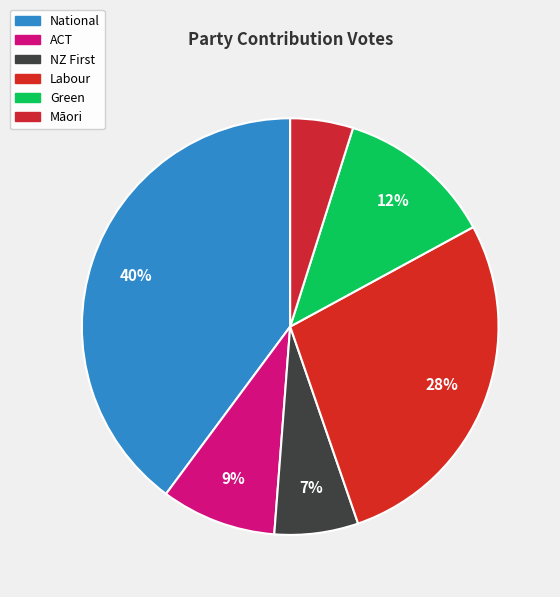

Which has a higher value, Green or Māori?

Green